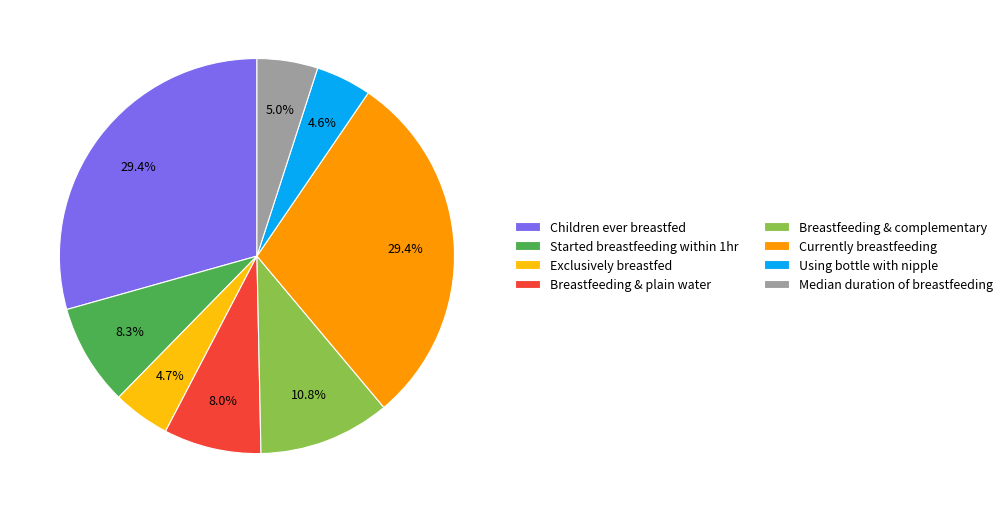

Between Currently breastfeeding and Using bottle with nipple, which is larger?

Currently breastfeeding